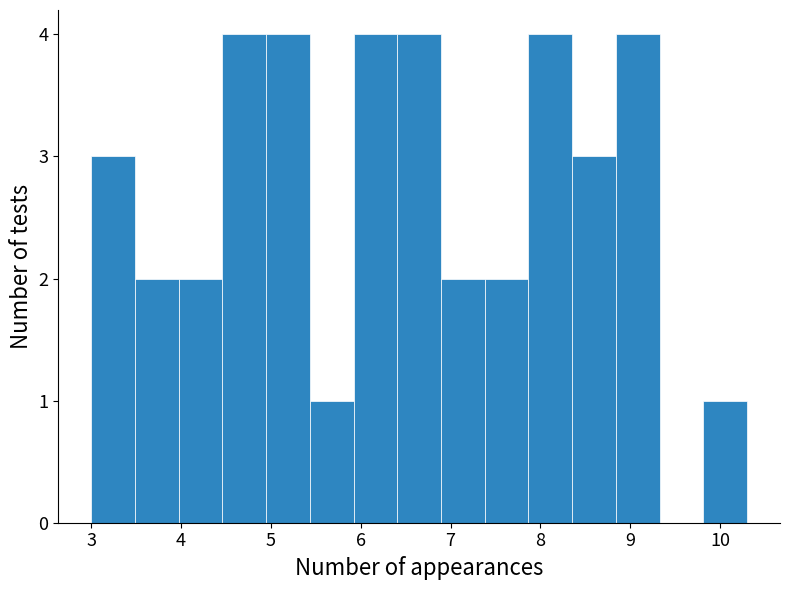

Reading left to right, list every bar in this chart as the range it spans on the x-axis followed by its height. Neither the bar edges nor the heights are printed on the chart, so give them approximately, as read against the axes.

3.0 to 3.5: 3
3.5 to 4.0: 2
4.0 to 4.5: 2
4.5 to 4.9: 4
4.9 to 5.4: 4
5.4 to 5.9: 1
5.9 to 6.4: 4
6.4 to 6.9: 4
6.9 to 7.4: 2
7.4 to 7.9: 2
7.9 to 8.4: 4
8.4 to 8.8: 3
8.8 to 9.3: 4
9.3 to 9.8: 0
9.8 to 10.3: 1